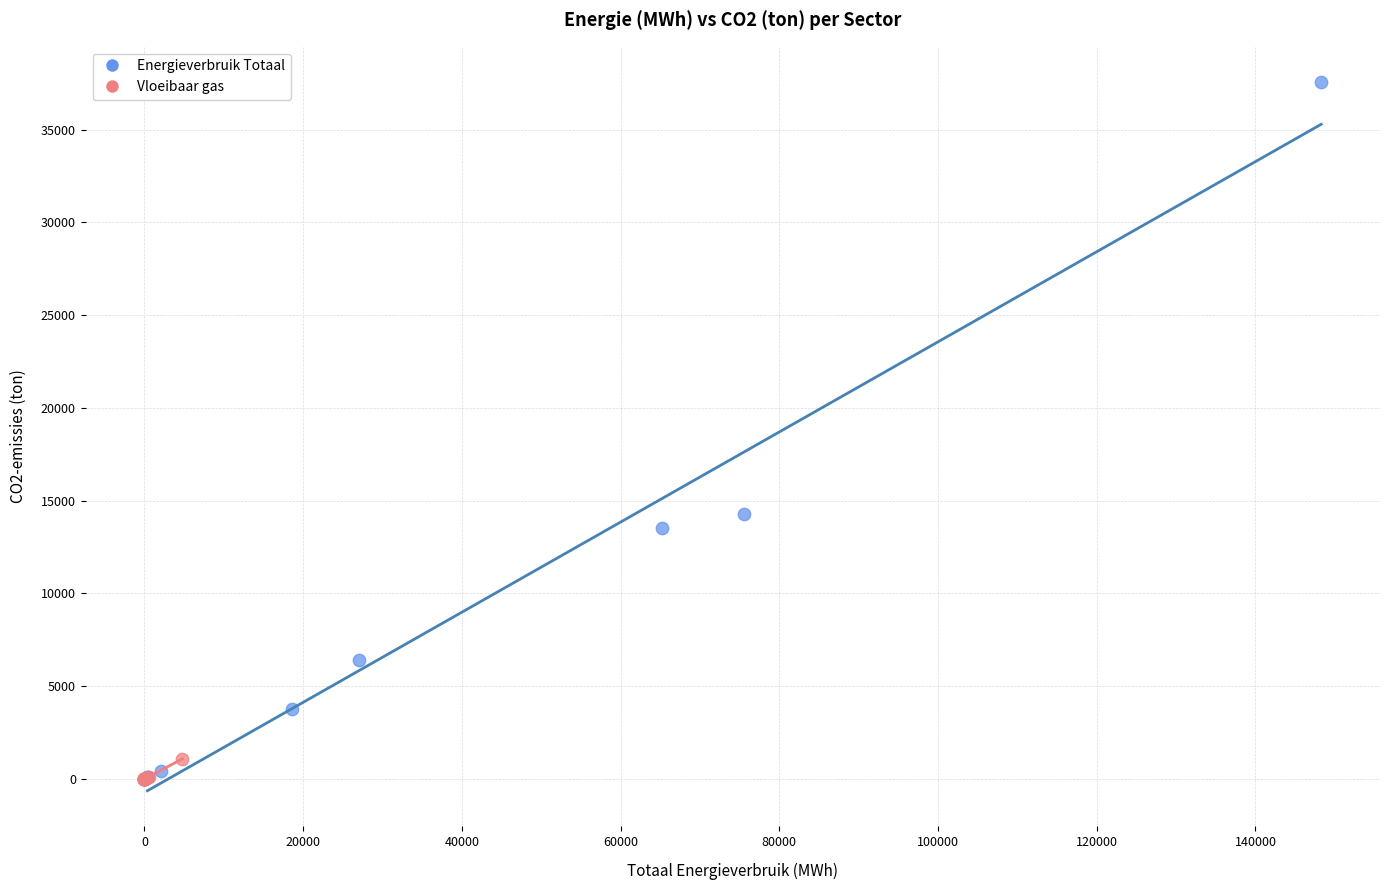

Which series has the largest Y range (max minus min)?

Energieverbruik Totaal